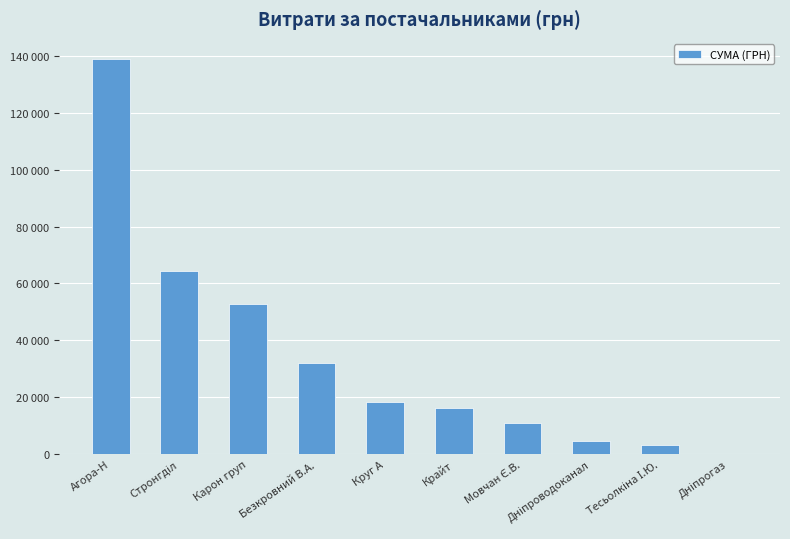

Where does the data first go above 18185?

Агора-Н